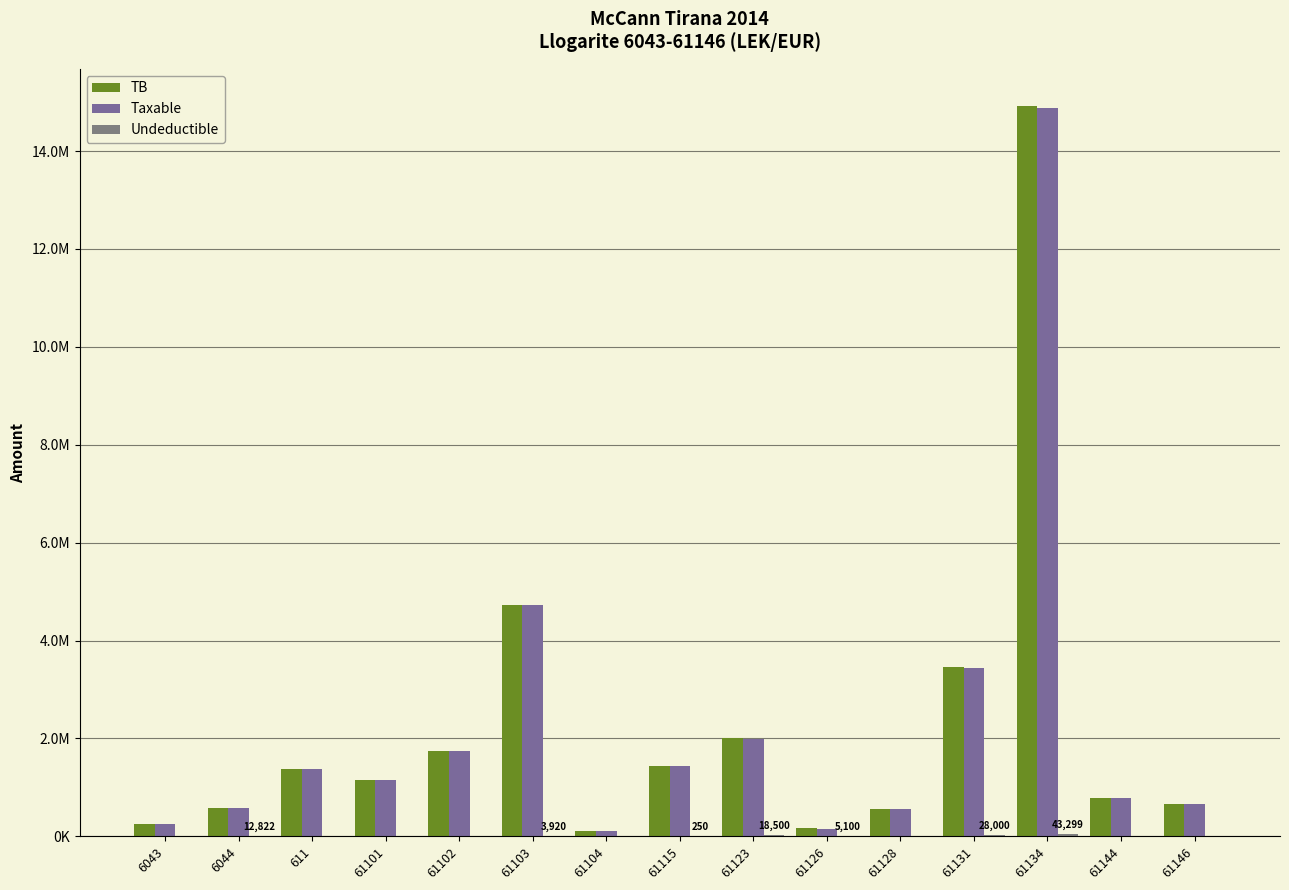

Does the chart contain stacked bars?

No